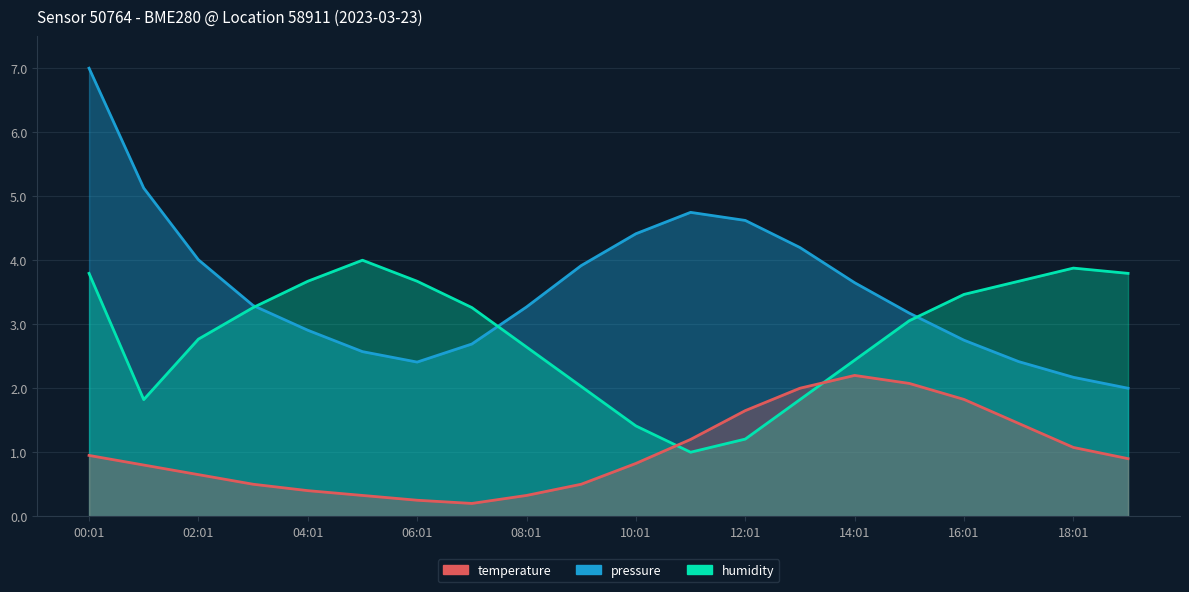

What is the greatest value displayed?

7.0